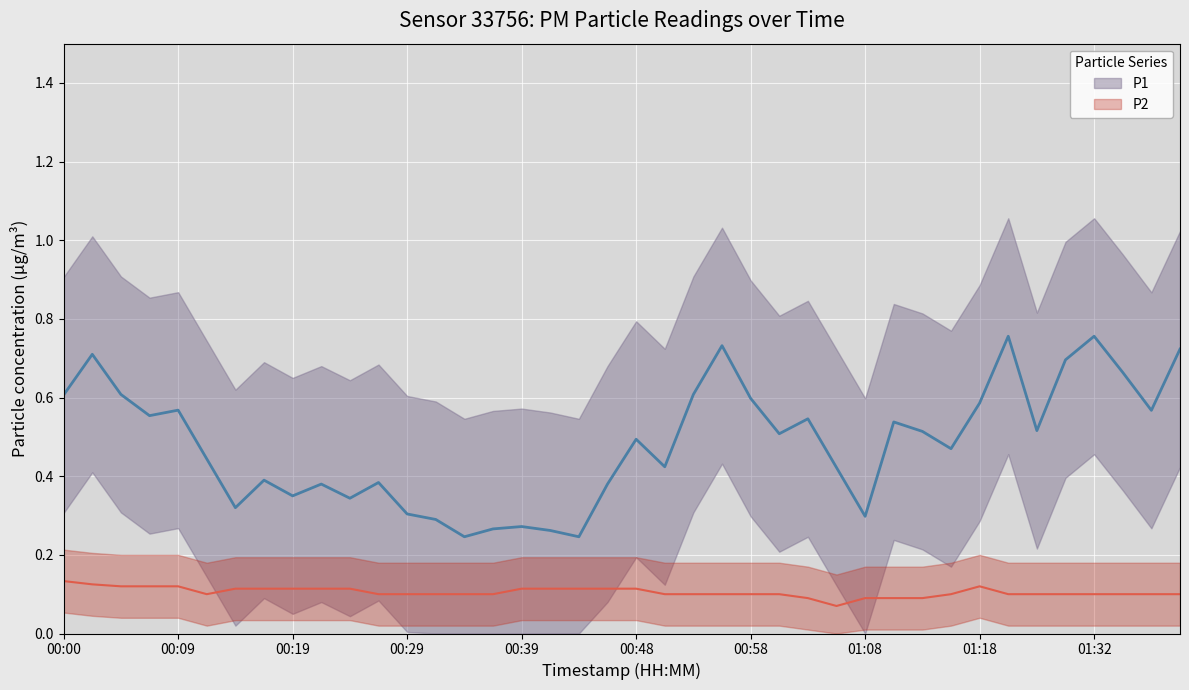

What is the value of the P2 point at the 15th from the left?

0.1